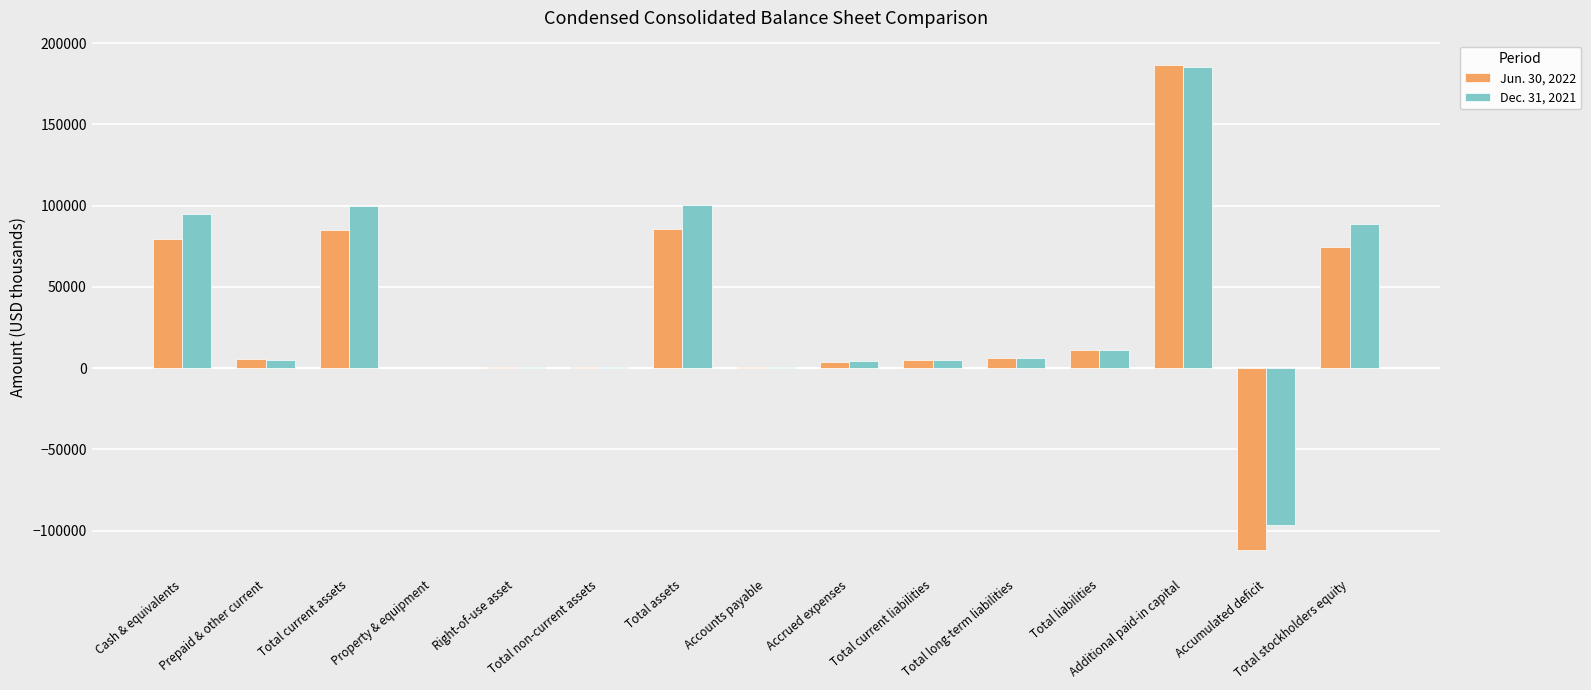

Reading right to left, what are all the values shown in this chart?

Jun. 30, 2022: Total stockholders equity=74546	Accumulated deficit=-111985	Additional paid-in capital=186599	Total liabilities=10907	Total long-term liabilities=6075	Total current liabilities=4832	Accrued expenses=3658	Accounts payable=854	Total assets=85453	Total non-current assets=465	Right-of-use asset=395	Property & equipment=70	Total current assets=84988	Prepaid & other current=5328	Cash & equivalents=79511
Dec. 31, 2021: Total stockholders equity=88977	Accumulated deficit=-96421	Additional paid-in capital=185429	Total liabilities=11335	Total long-term liabilities=6205	Total current liabilities=5130	Accrued expenses=4166	Accounts payable=612	Total assets=100312	Total non-current assets=635	Right-of-use asset=556	Property & equipment=79	Total current assets=99677	Prepaid & other current=4740	Cash & equivalents=94809